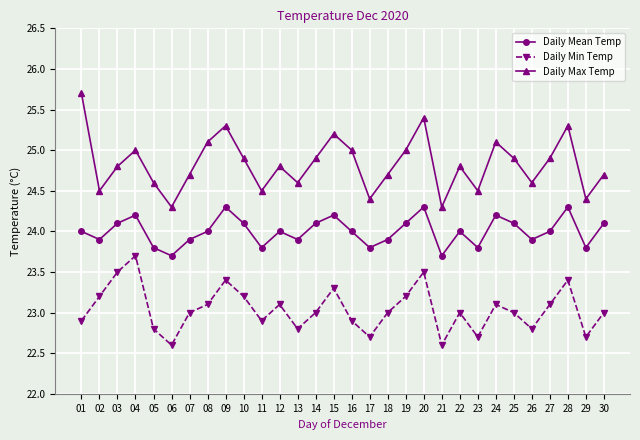

Is it true that Daily Max Temp equals 25.0 at 16?

True